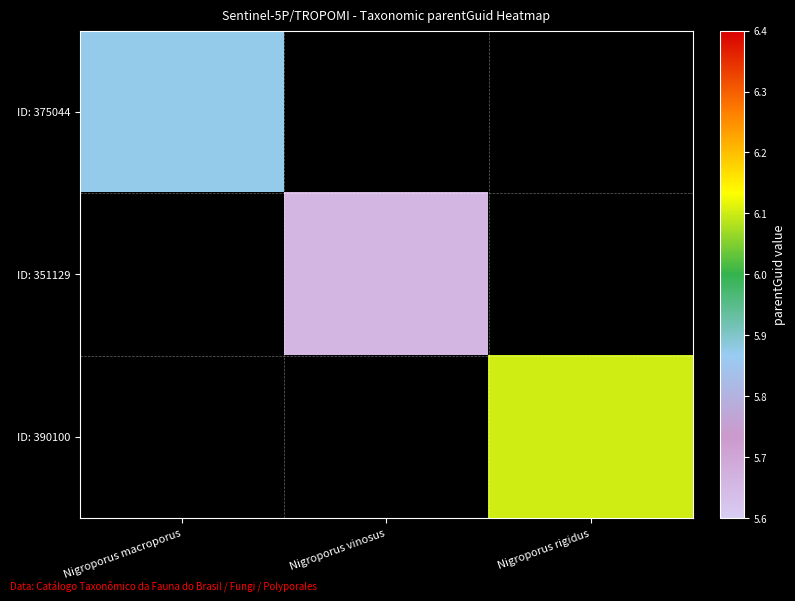

Rank the series at Nigroporus vinosus from lowest to highest value.

ID: 375044, ID: 351129, ID: 390100